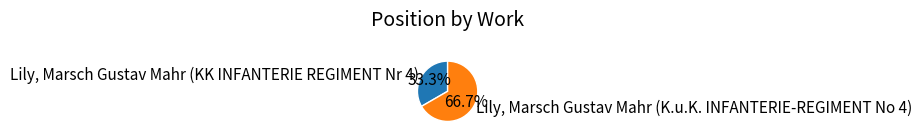

Which slice is the smallest?

Lily, Marsch Gustav Mahr (KK INFANTERIE REGIMENT Nr 4)